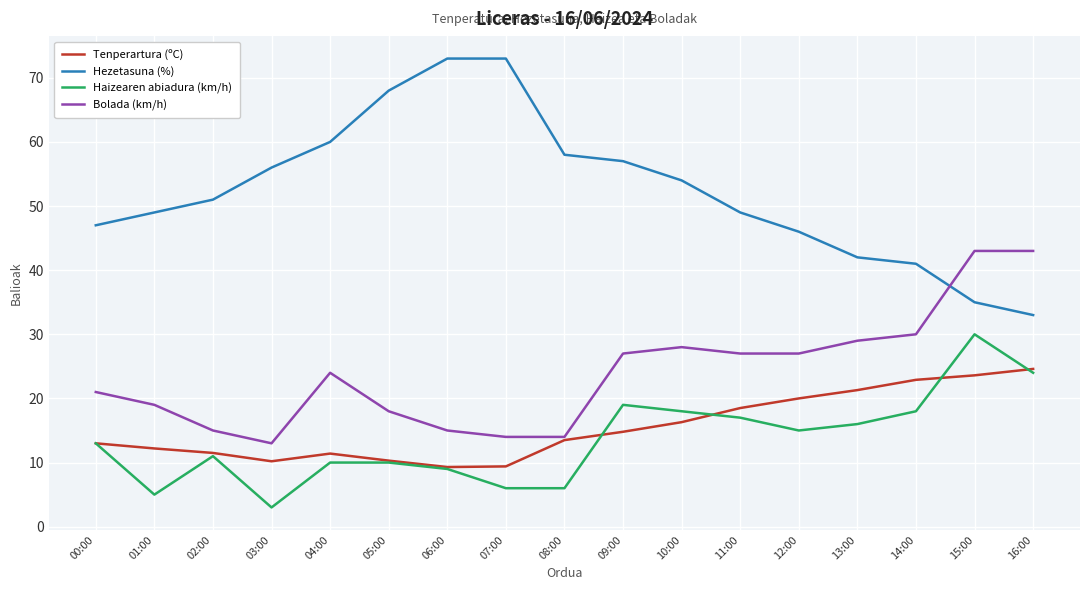

Rank the series by their maximum value, from lowest to highest.

Tenperartura (ºC), Haizearen abiadura (km/h), Bolada (km/h), Hezetasuna (%)